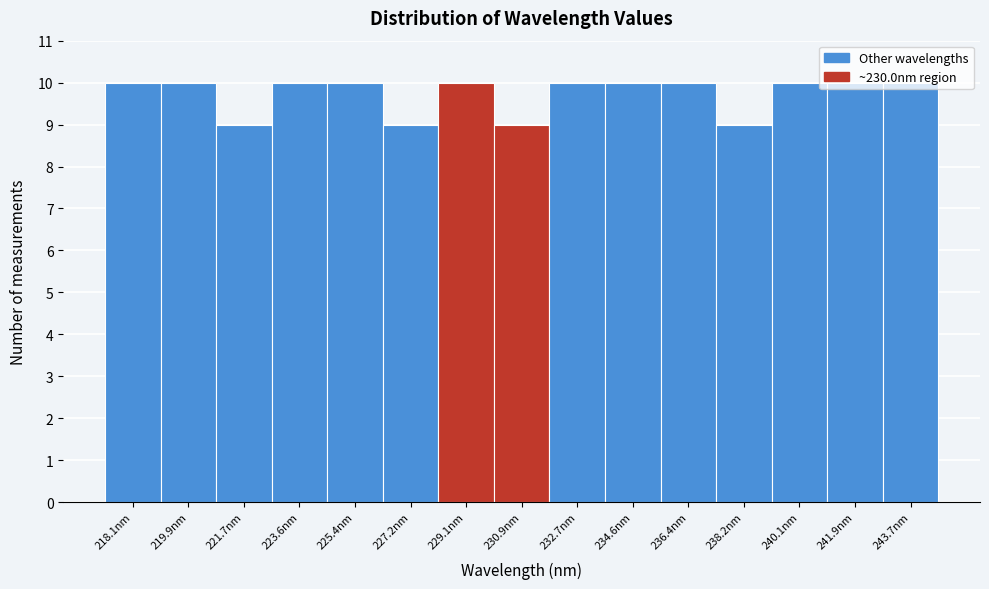

What is the change in value from 227.2nm to 241.9nm?

+1